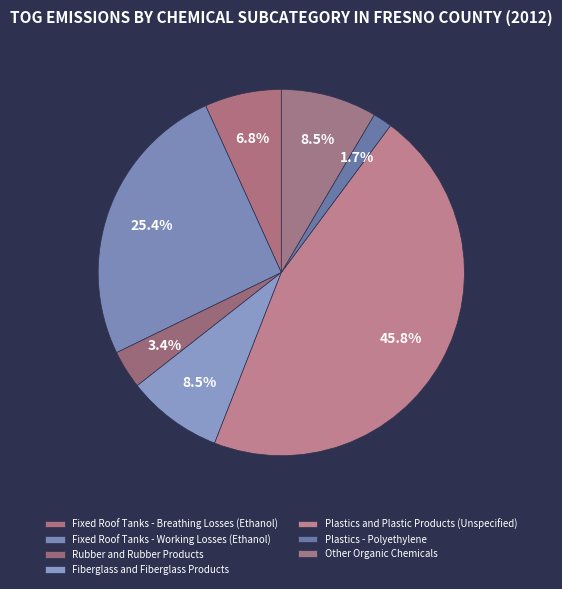

How many segments does this pie chart have?

7